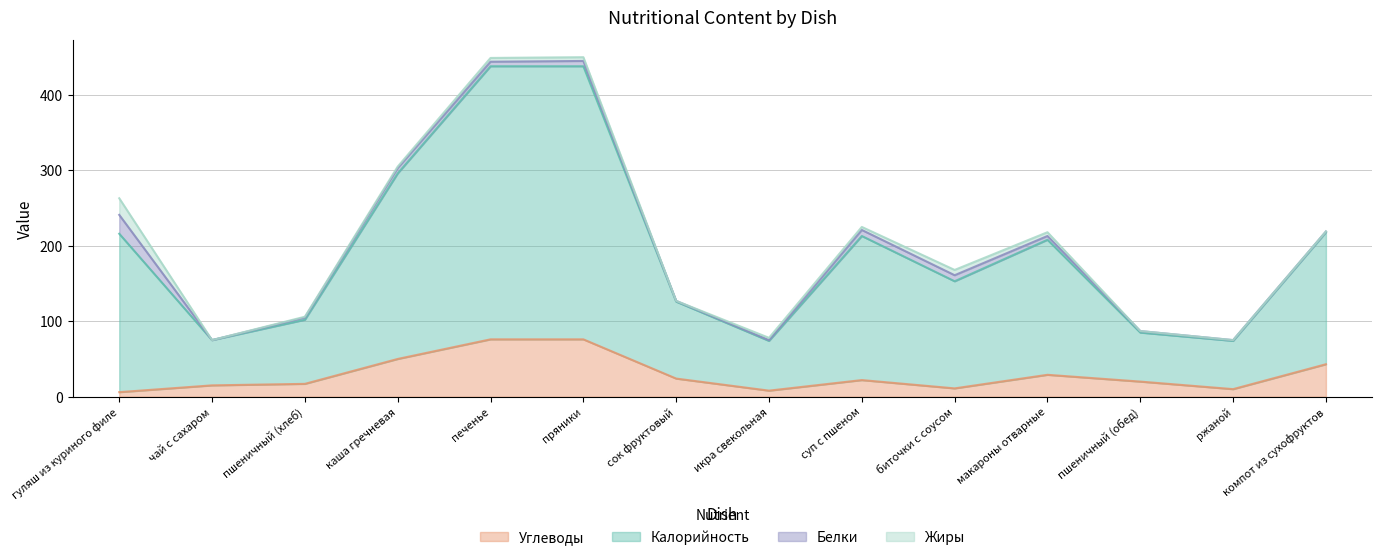

Is it true that Углеводы equals 22 at суп с пшеном?

True